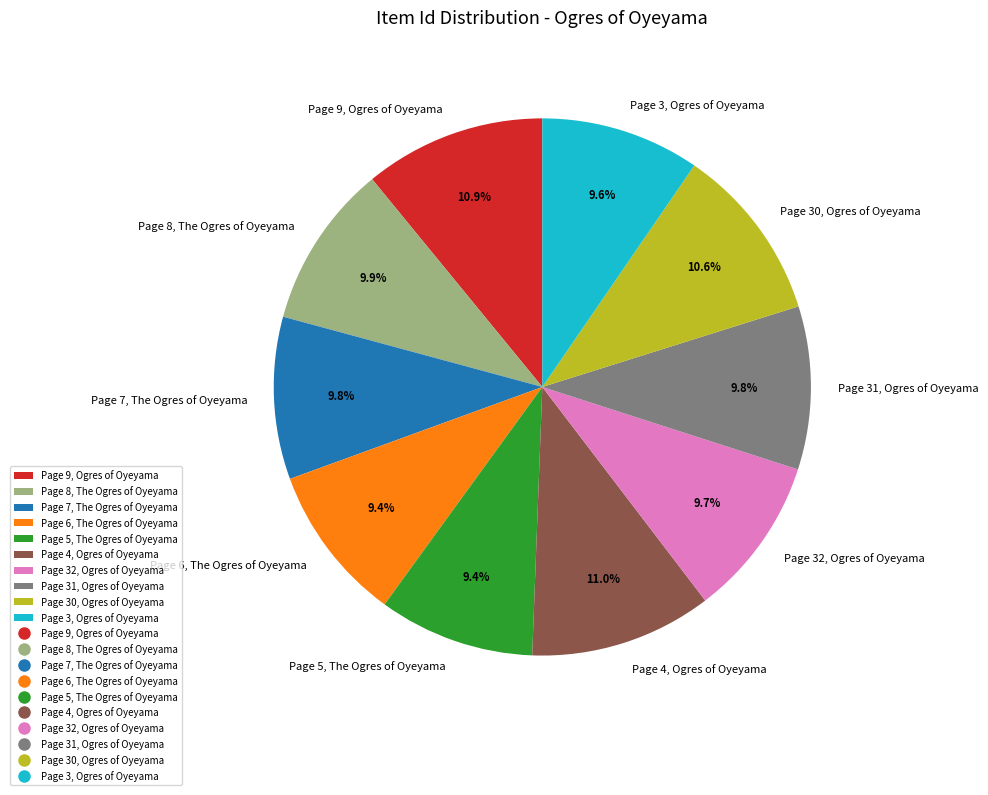

To the nearest percent, what is the combined percentage of Page 4, Ogres of Oyeyama and Page 8, The Ogres of Oyeyama?

21%